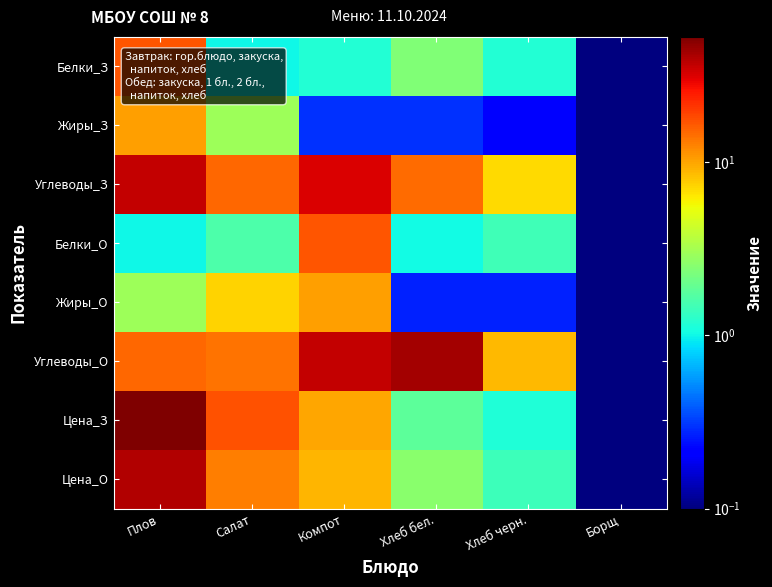

Reading left to right, transcribe all the data shown in this chart.

Белки_З: Плов=16.9	Салат=1.0	Компот=1.2	Хлеб бел.=2.4	Хлеб черн.=1.2	Борщ=0.0
Жиры_З: Плов=10.5	Салат=3.0	Компот=0.3	Хлеб бел.=0.3	Хлеб черн.=0.2	Борщ=0.0
Углеводы_З: Плов=35.7	Салат=15.1	Компот=32.3	Хлеб бел.=14.5	Хлеб черн.=6.9	Борщ=0.0
Белки_О: Плов=1.0	Салат=1.6	Компот=16.9	Хлеб бел.=1.0	Хлеб черн.=1.5	Борщ=0.0
Жиры_О: Плов=3.0	Салат=7.4	Компот=10.5	Хлеб бел.=0.3	Хлеб черн.=0.3	Борщ=0.0
Углеводы_О: Плов=15.1	Салат=14.0	Компот=35.7	Хлеб бел.=42.5	Хлеб черн.=8.7	Борщ=0.0
Цена_З: Плов=52.7	Салат=17.4	Компот=9.9	Хлеб бел.=1.8	Хлеб черн.=1.1	Борщ=0.0
Цена_О: Плов=39.7	Салат=13.0	Компот=8.9	Хлеб бел.=2.6	Хлеб черн.=1.4	Борщ=0.0